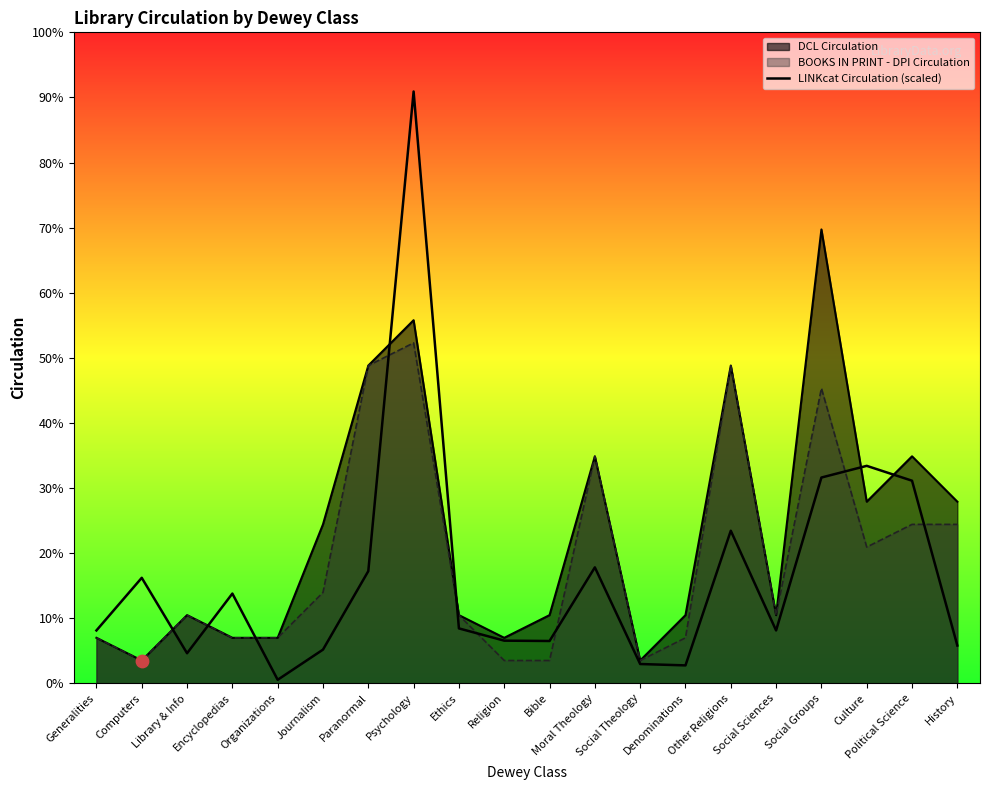

Which has a higher value, Organizations or Social Sciences?

Social Sciences